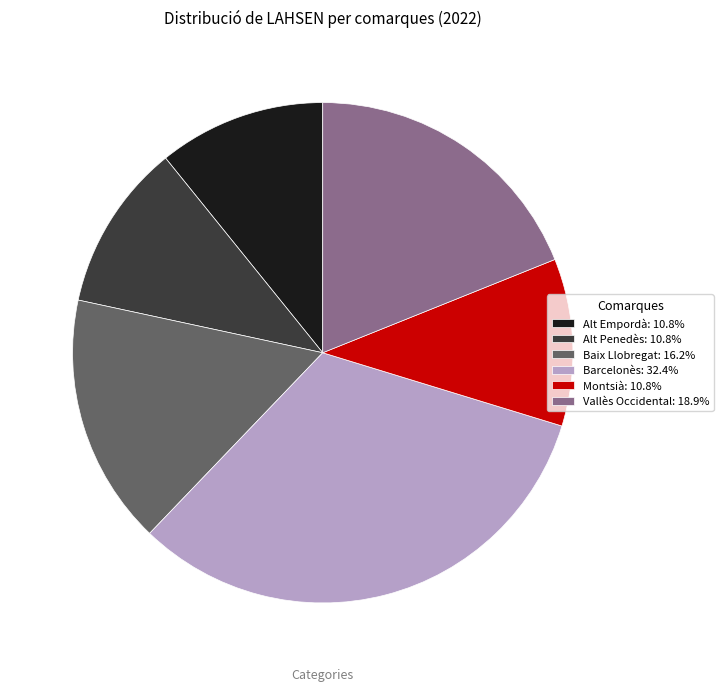

Which category has the biggest portion of the pie?

Barcelonès